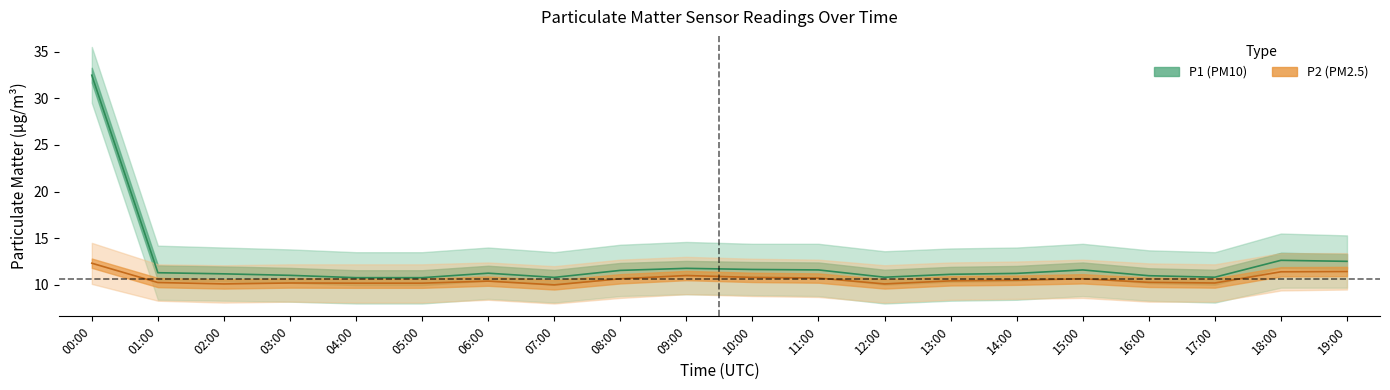

What is the sum of all P2 values?

211.8